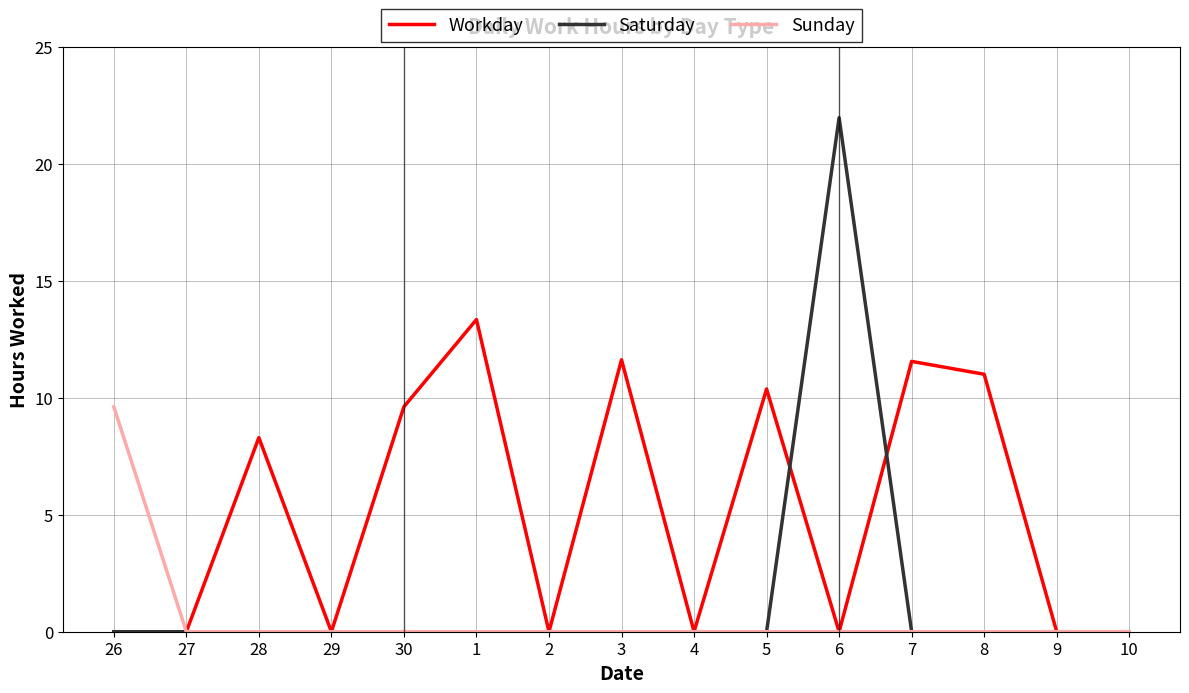

Which series has the widest spread of values?

Saturday